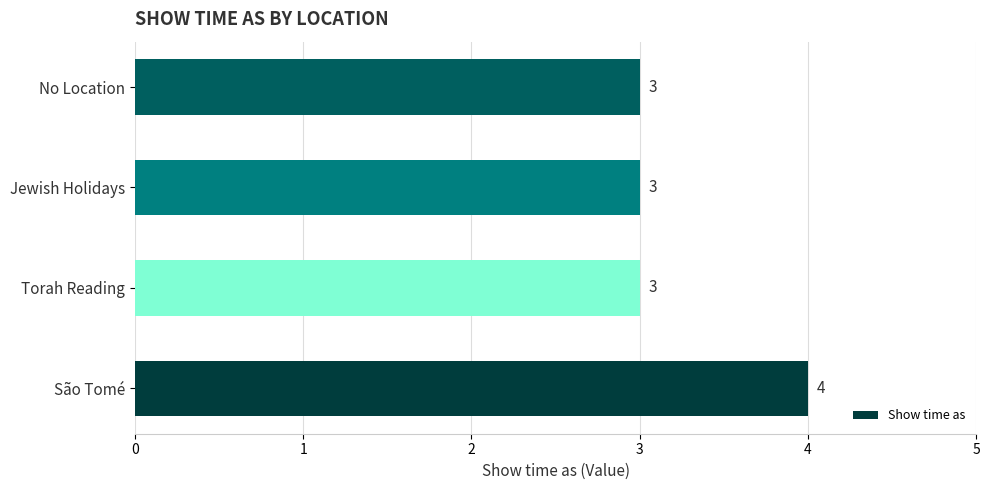

Reading bottom to top, extract all data points from this chart.

São Tomé=4	Torah Reading=3	Jewish Holidays=3	No Location=3